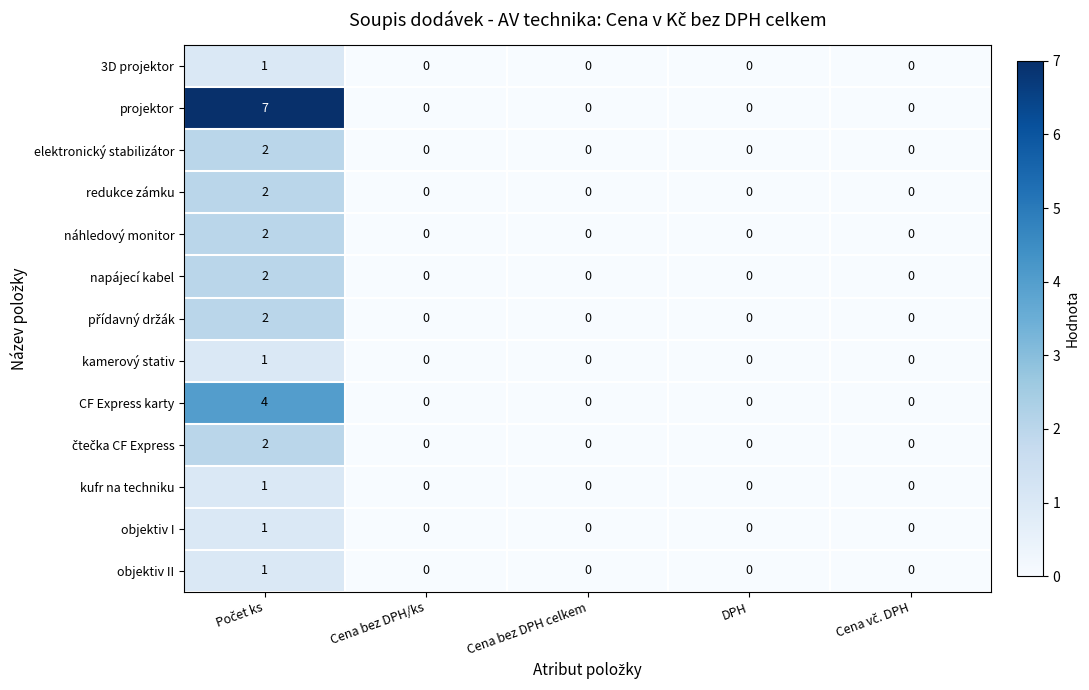

What is the greatest value displayed?

7